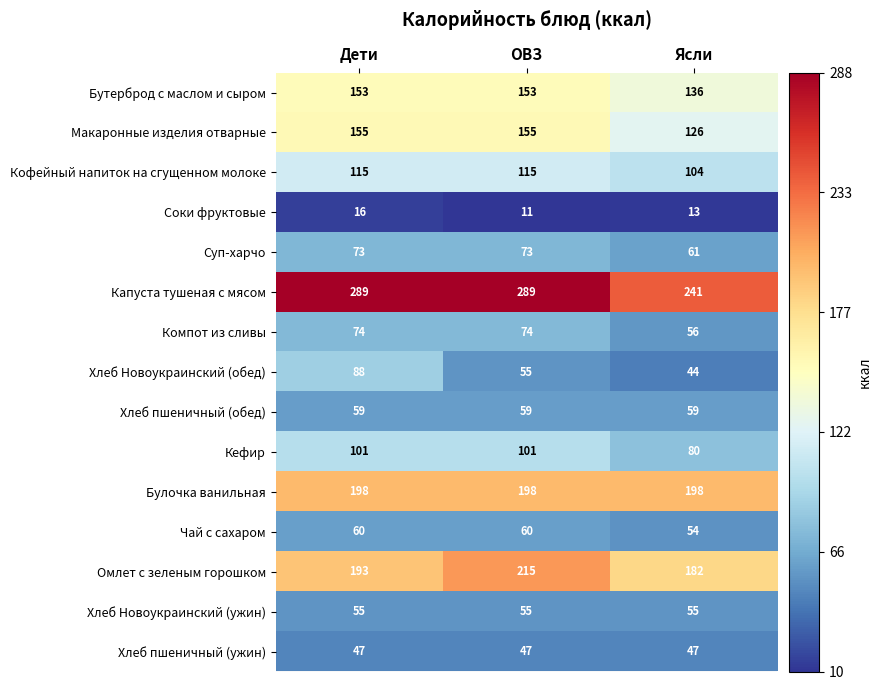

Count the number of categories in the chart.

3